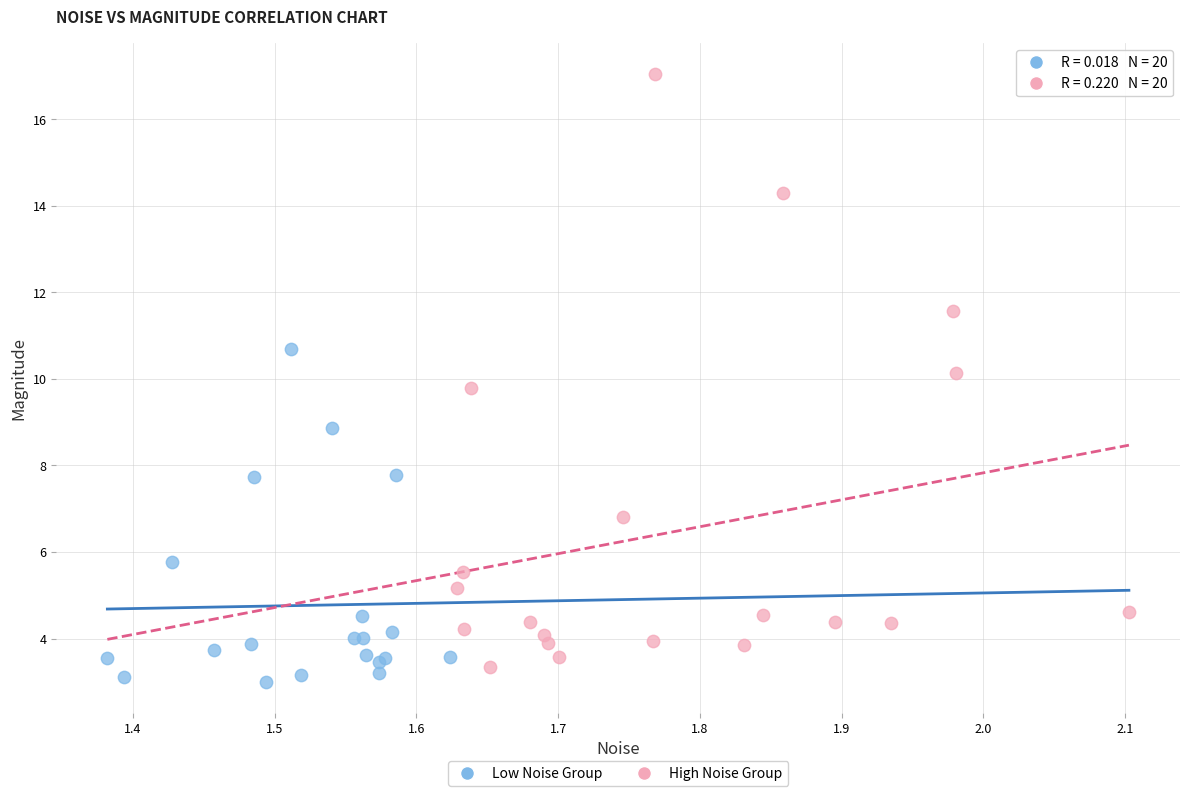

Which series contains the highest Y value?

High Noise Group